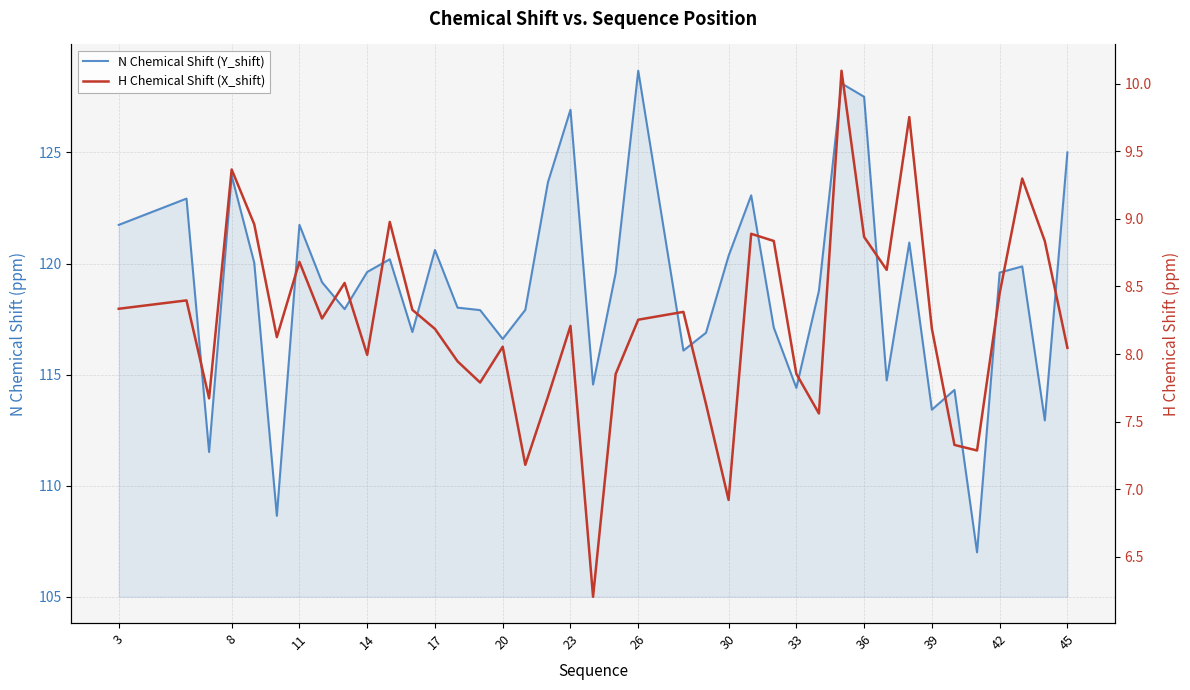

What is the difference between the maximum and minimum values in the H Chemical Shift (X_shift) series?

3.9